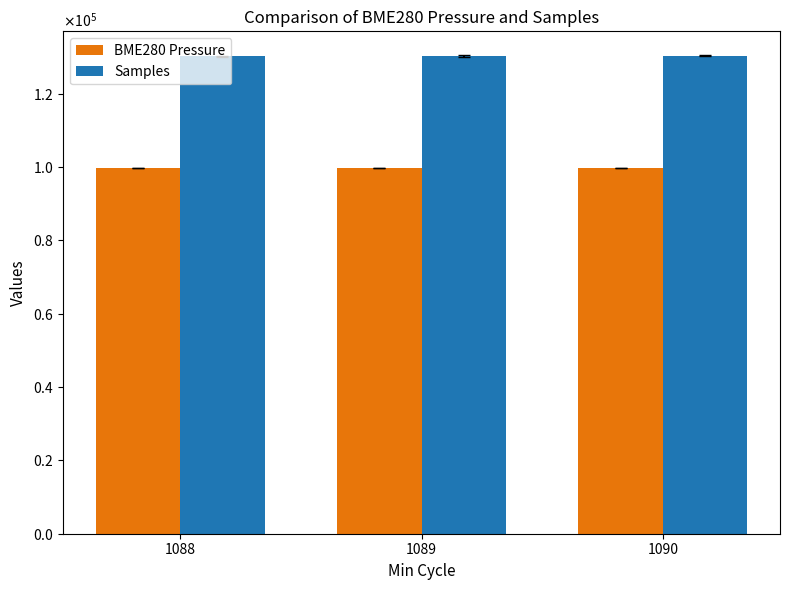

Which series has the widest spread of values?

Samples